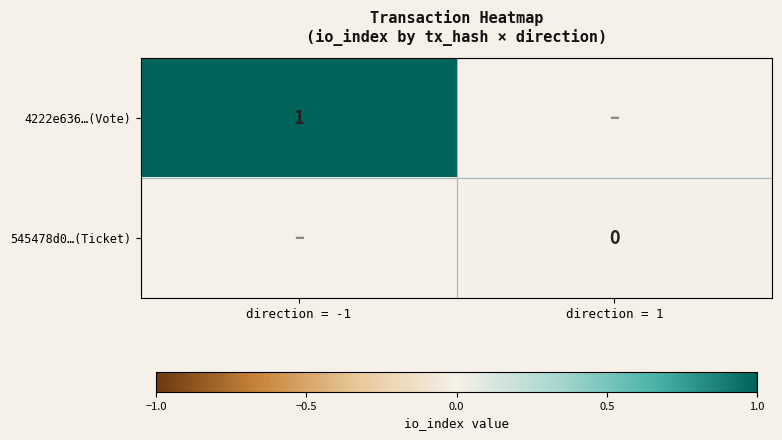

Count the number of data series in this chart.

2